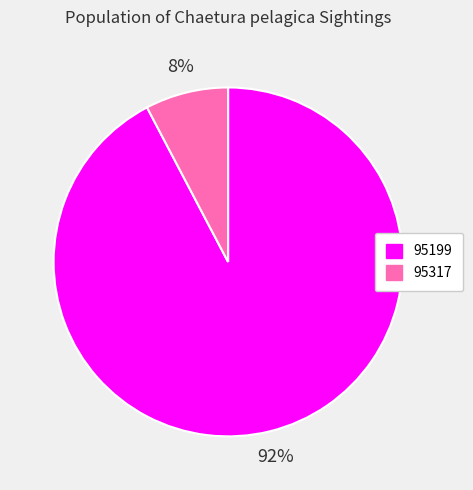

How many segments does this pie chart have?

2